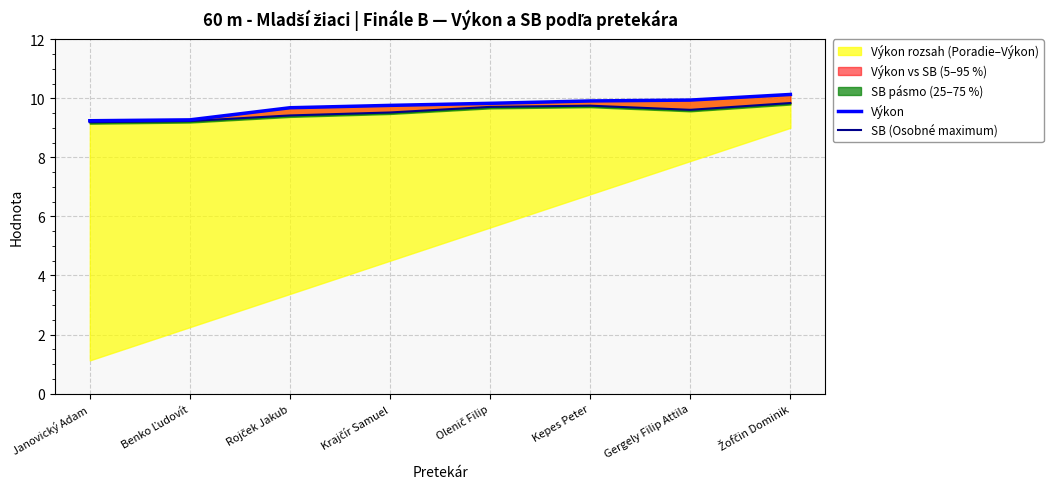

What is the sum of the Výkon values at Benko Ľudovít and Žofčin Dominik?

19.4